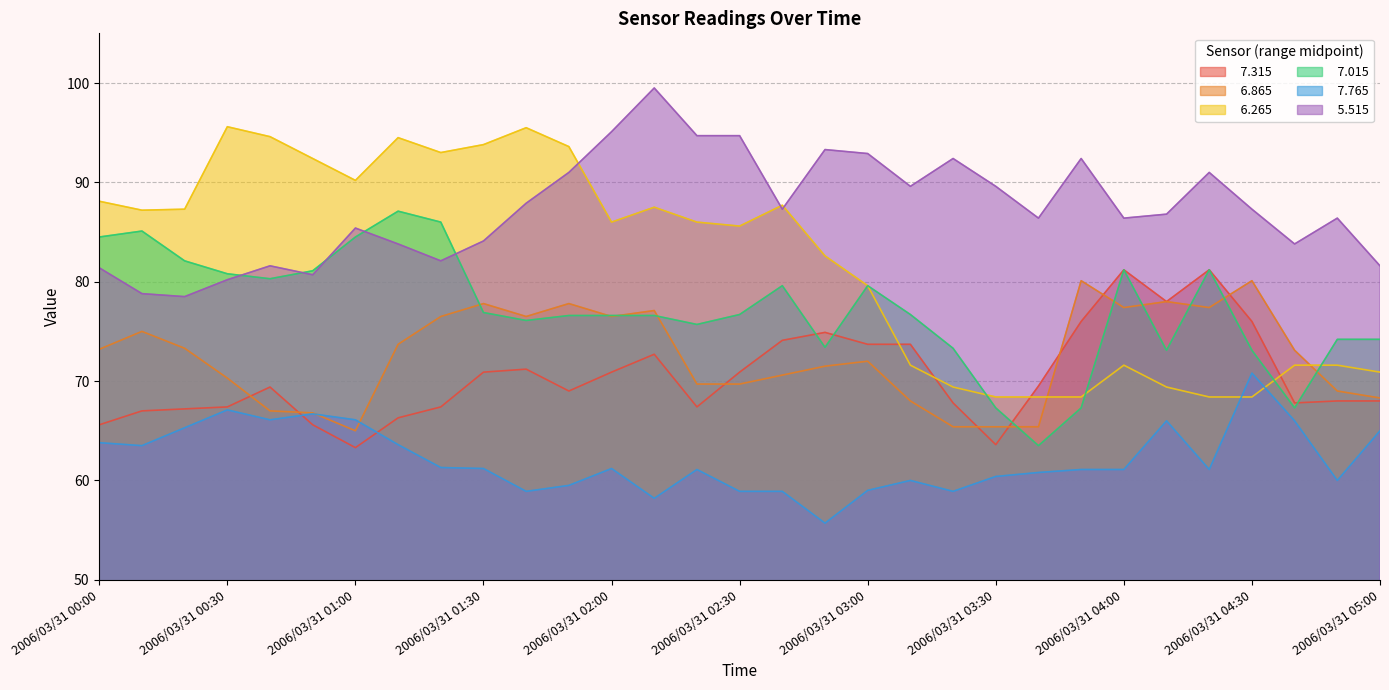

True or false:   6.865 and   5.515 intersect in this chart.

False